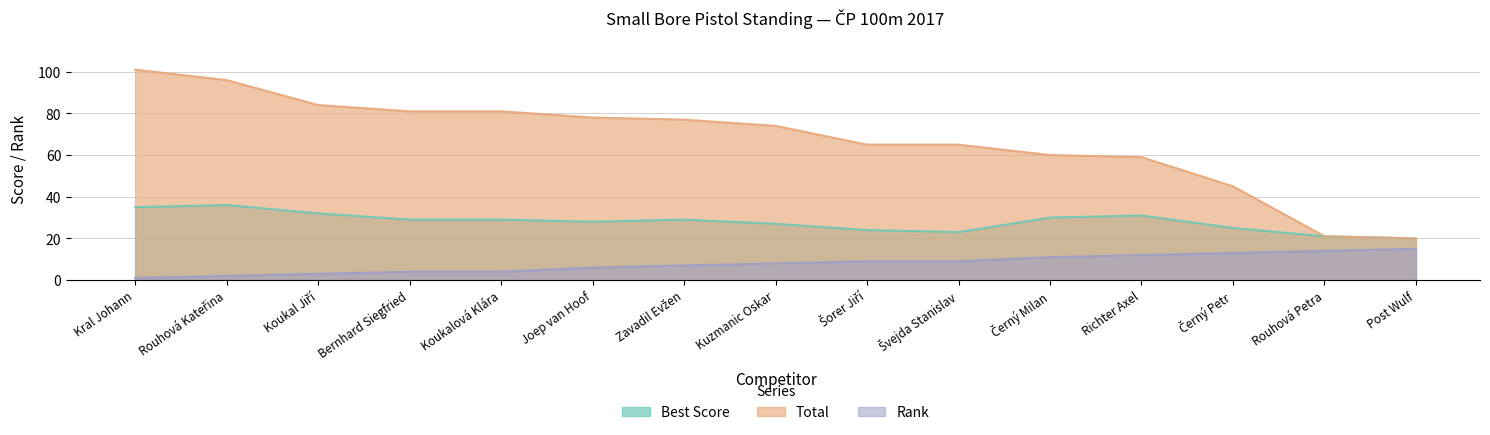

What is the value of the Best Score point at the 14th from the left?

21